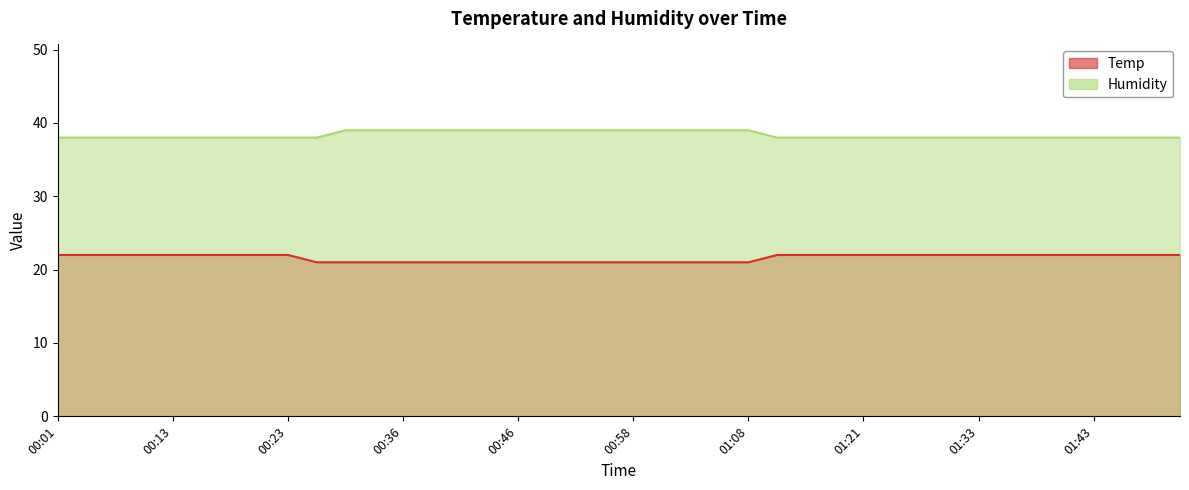

What is the difference between the highest and lowest values at 01:41?

16